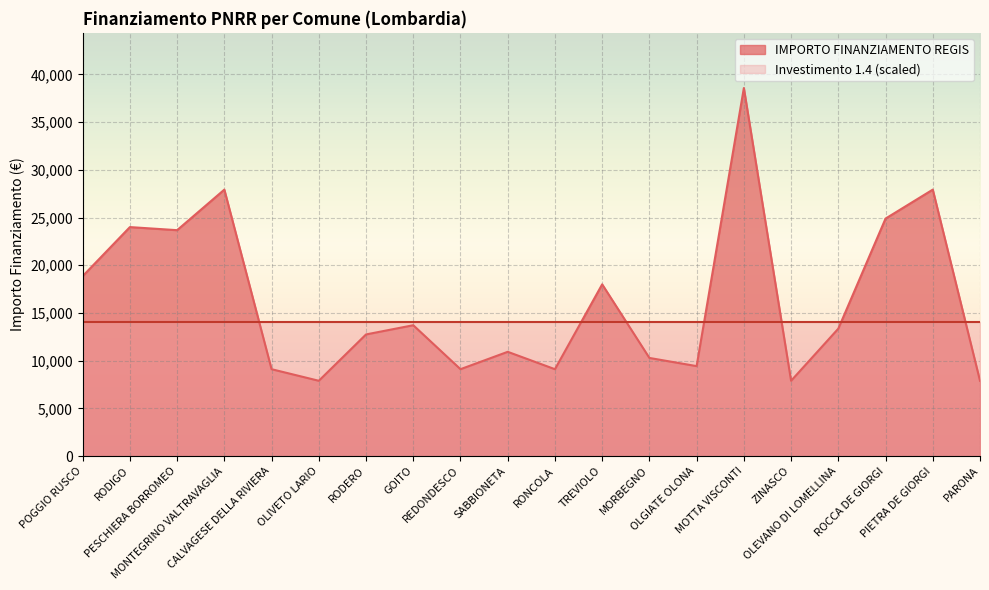

What is the change in value from OLGIATE OLONA to ROCCA DE GIORGI?

+15460